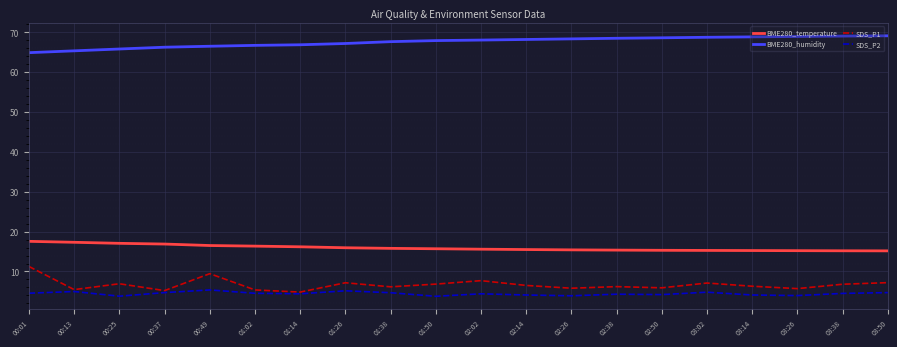

Is it true that SDS_P2 equals 4.3 at 02:38?

True